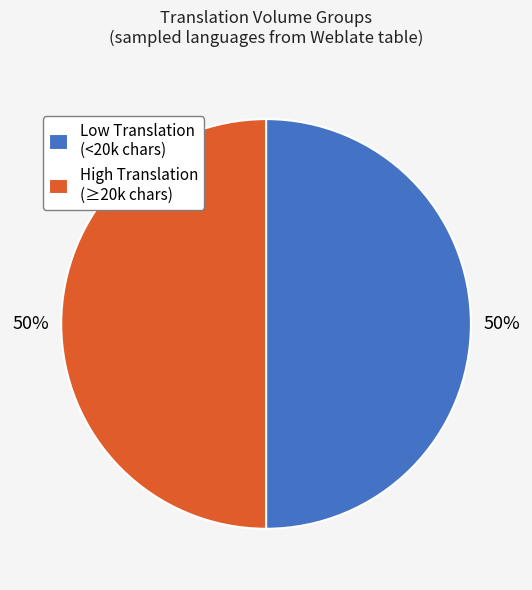

To the nearest percent, what is the average slice percentage?

50%